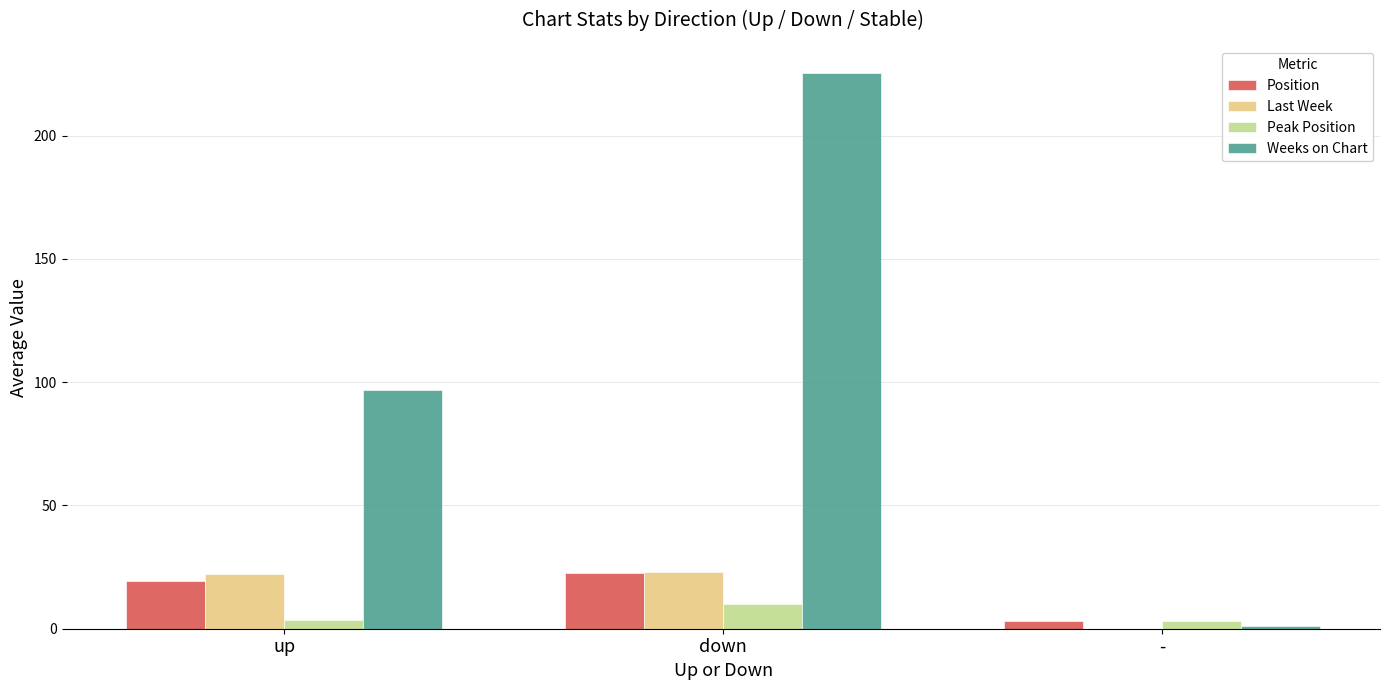

What is the sum of all Weeks on Chart values?

323.0